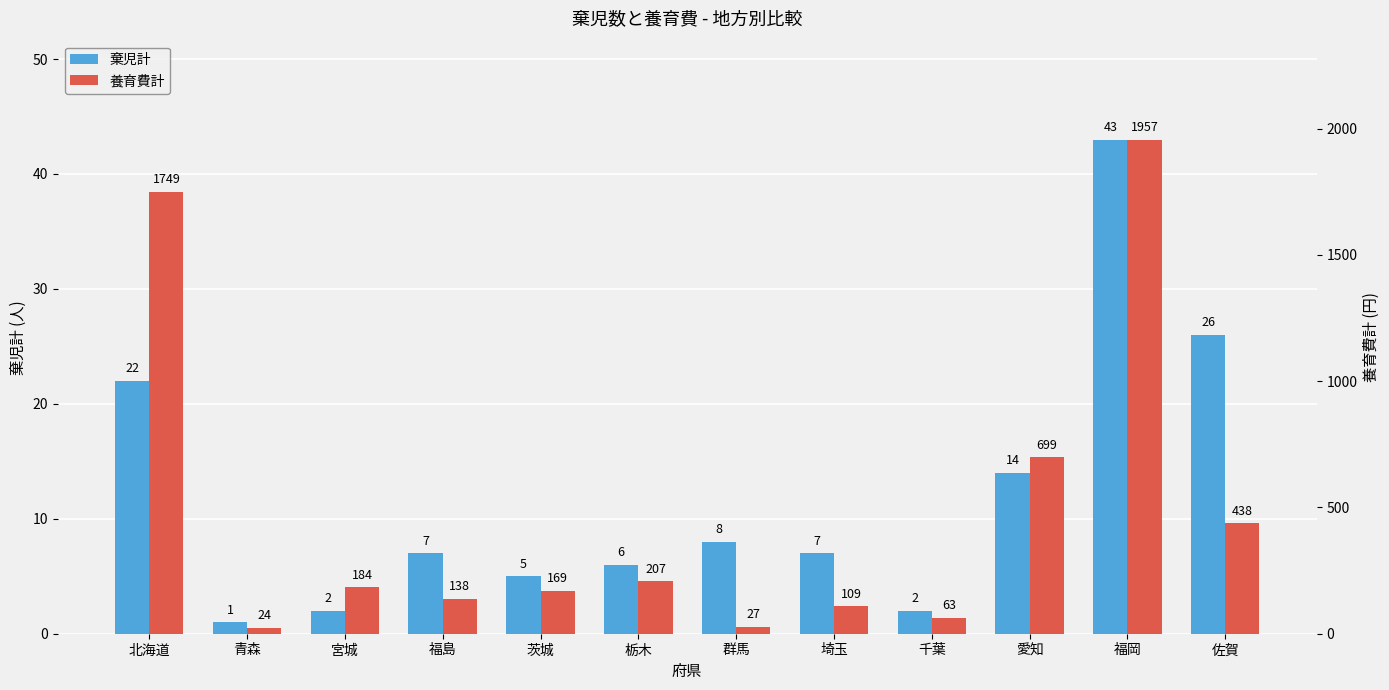

What is the label of the 8th bar from the left?

埼玉